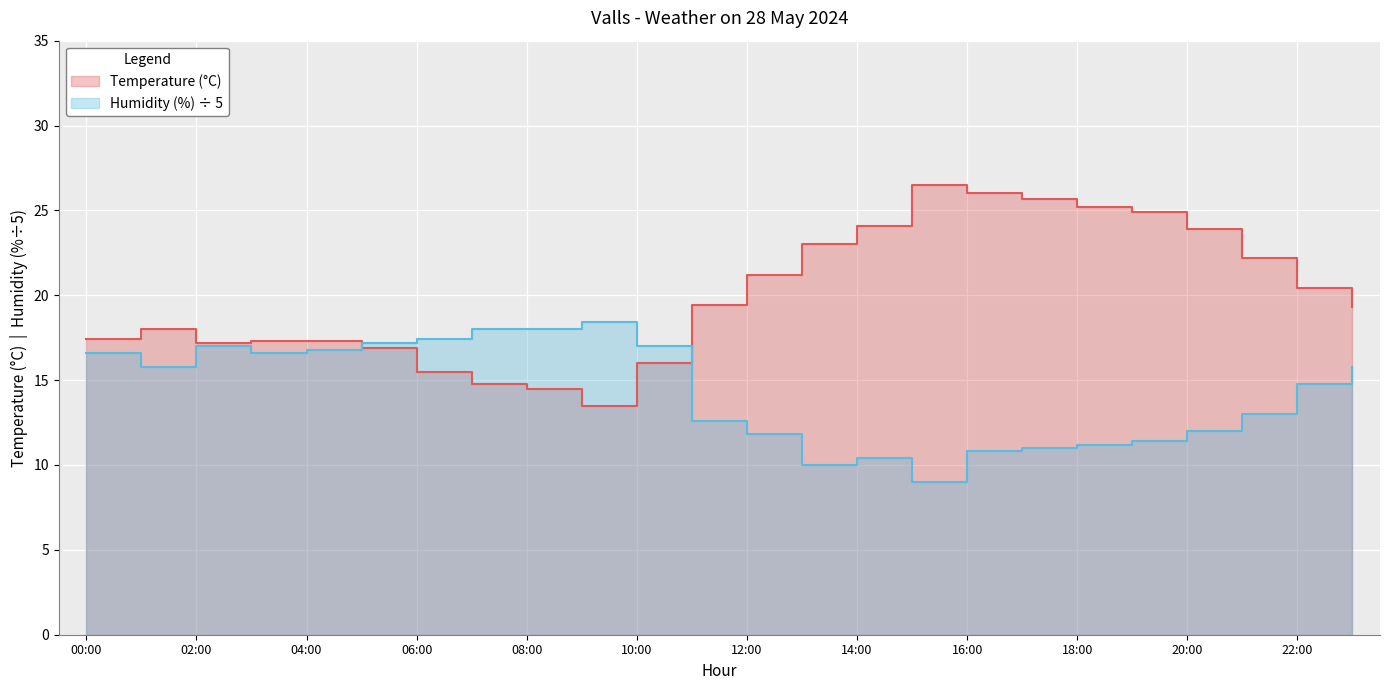

What is the difference between the second highest and second lowest values in the Temperature (°C) series?

11.5